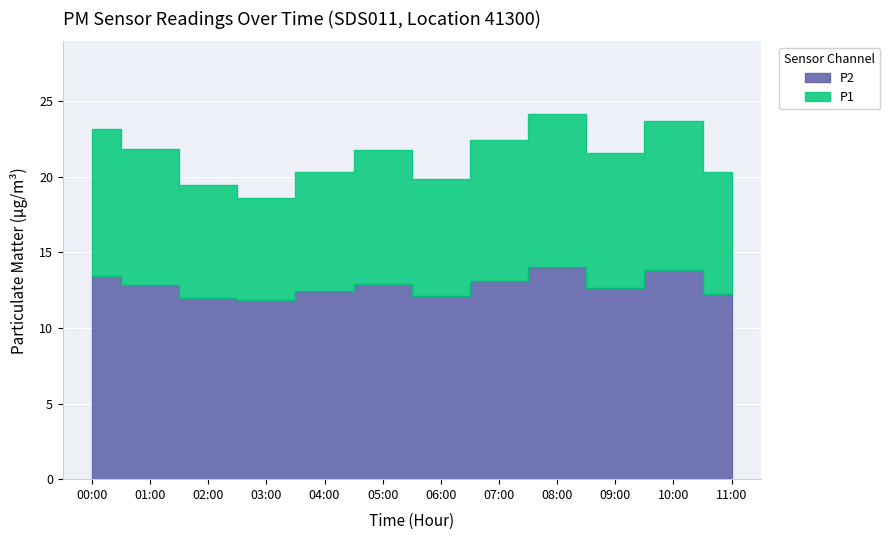

What is the sum of the P1 values at 04:00 and 00:00?

43.5